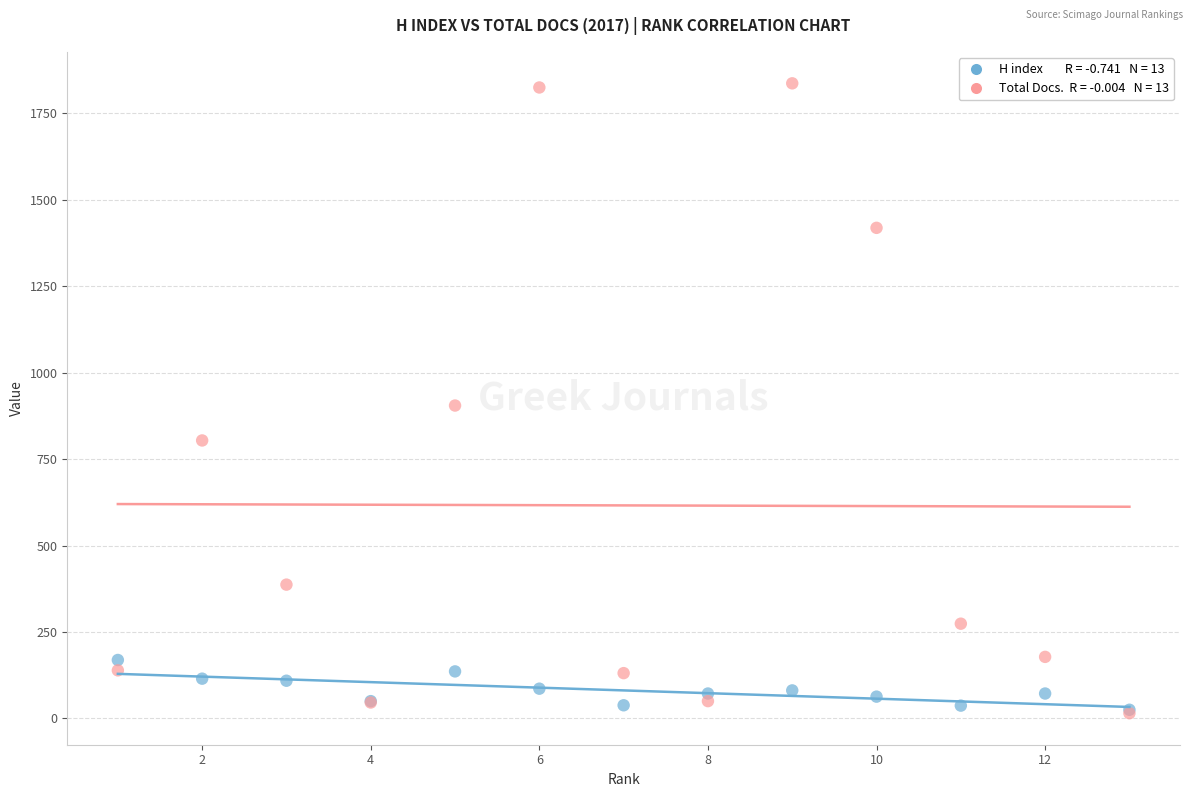

Across all series, what Y value is closest to 926?

905